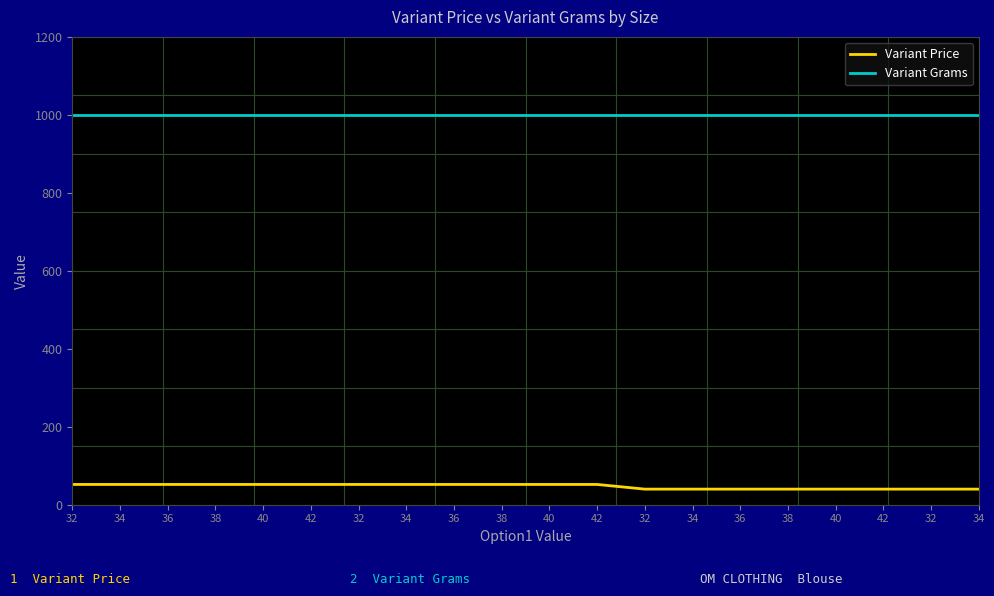

Does the chart display data point markers on the line(s)?

No